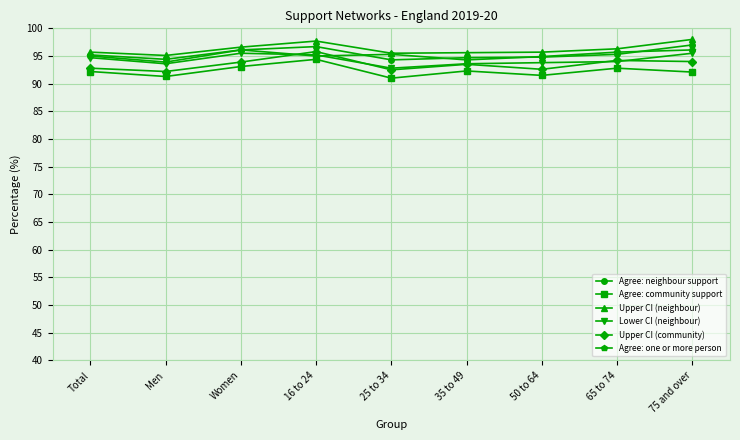

What is the maximum value for Agree: community support?

94.4